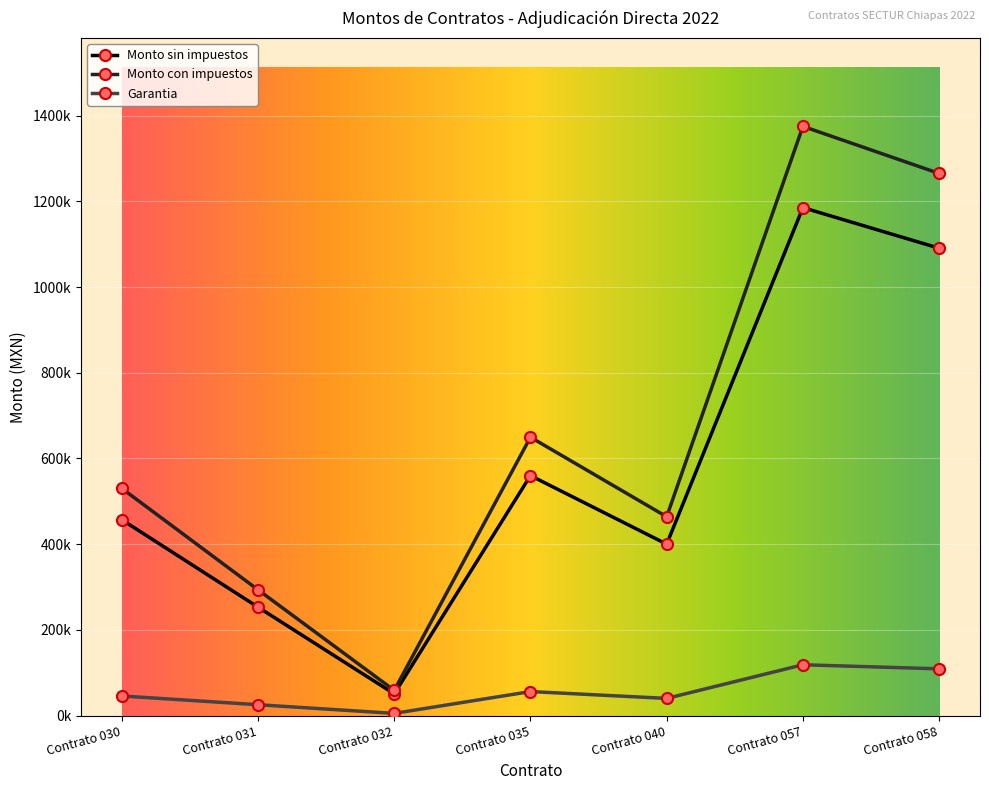

Where does the Monto sin impuestos series first go above 457063?

Contrato 030